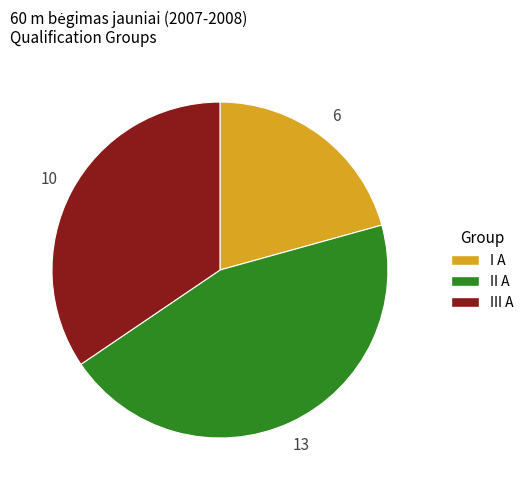

How many slices are in this pie chart?

3